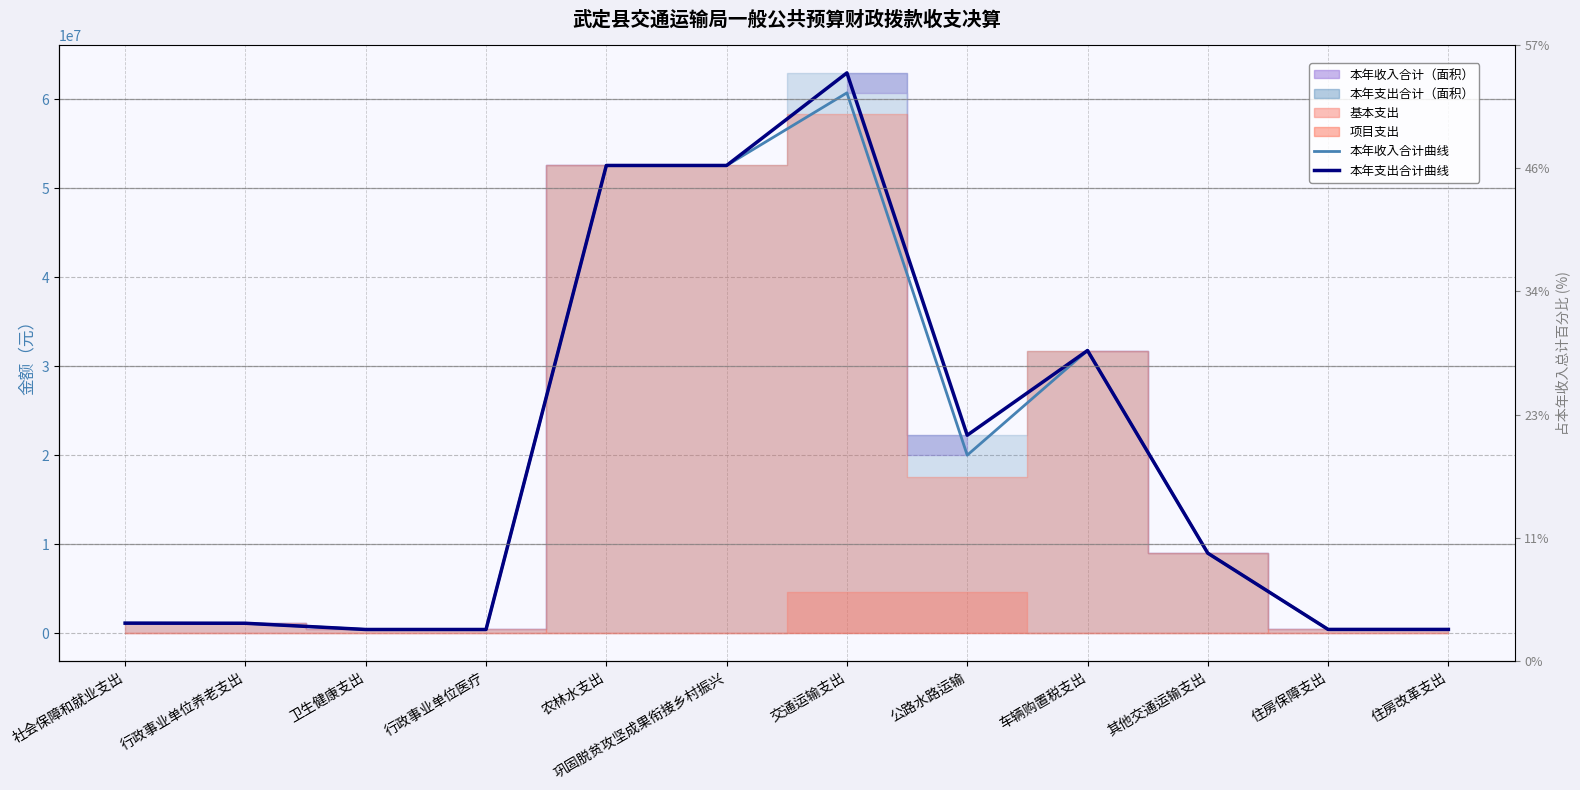

What is the sum of the 本年收入合计曲线 values at 车辆购置税支出 and 公路水路运输?

51737823.8